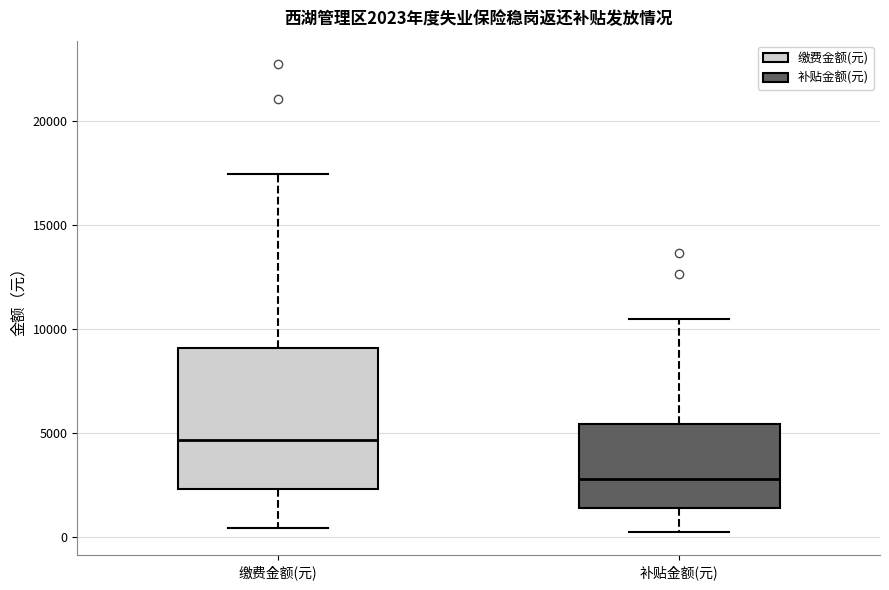

Comparing the boxes themselves (not the whiskers), which one is the tallest?

缴费金额(元)